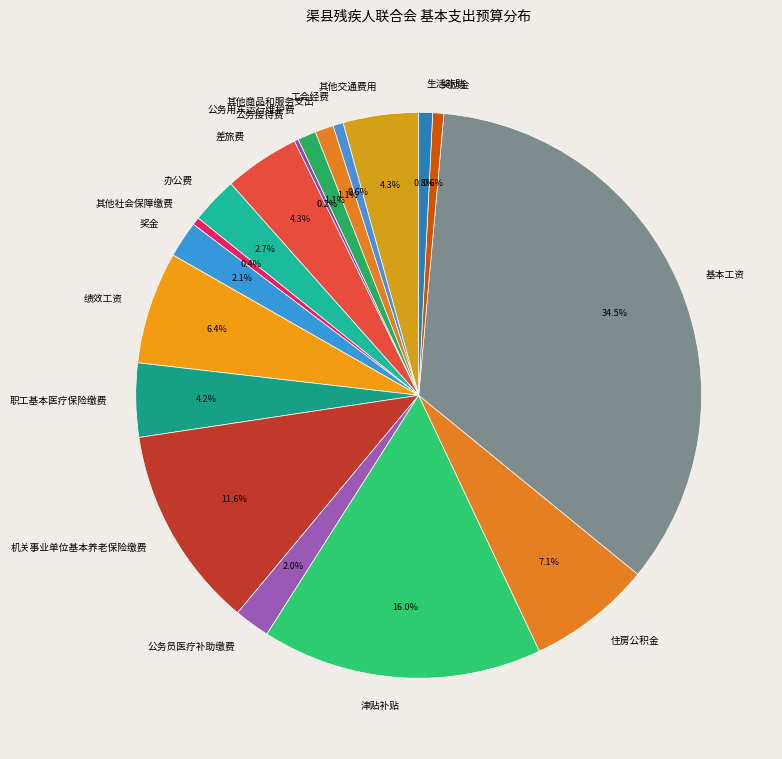

To the nearest percent, what is the difference between the 住房公积金 and 其他商品和服务支出 slice percentages?

6%